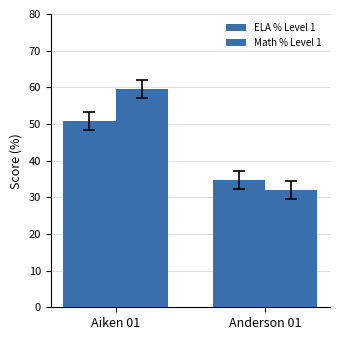

How many groups of bars are there?

2